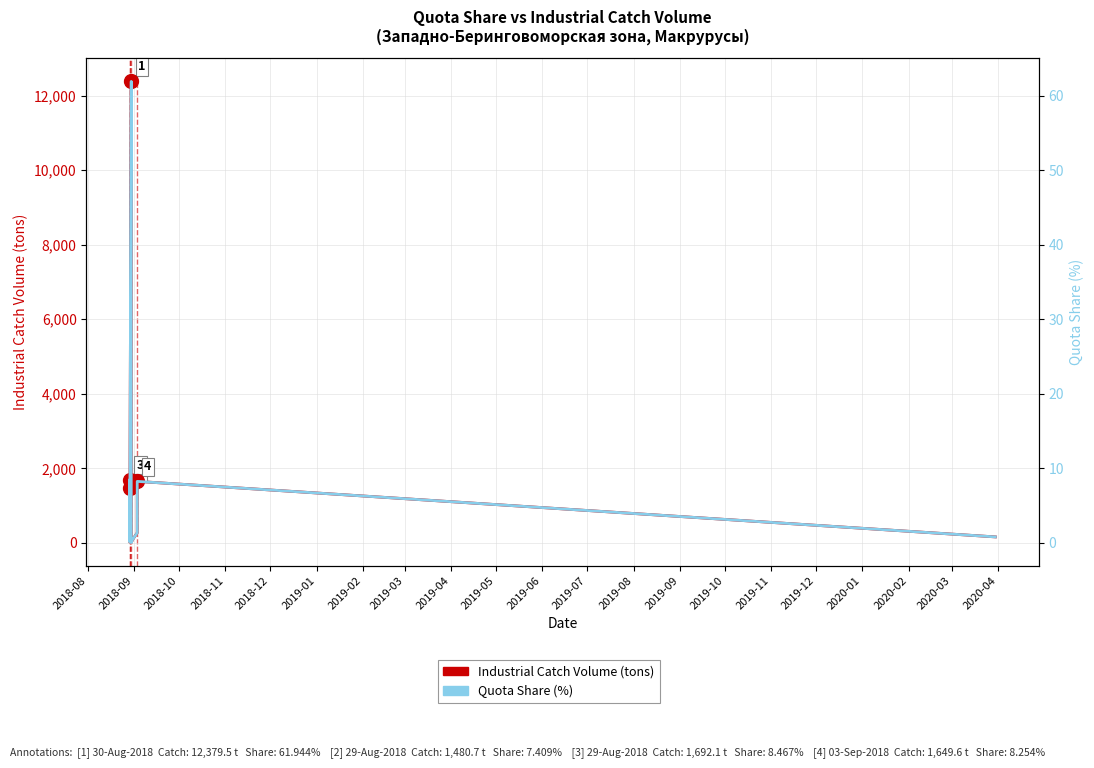

At 2018-10, list the series in order from largest to smallest.

Industrial Catch Volume (tons), Quota Share (%)